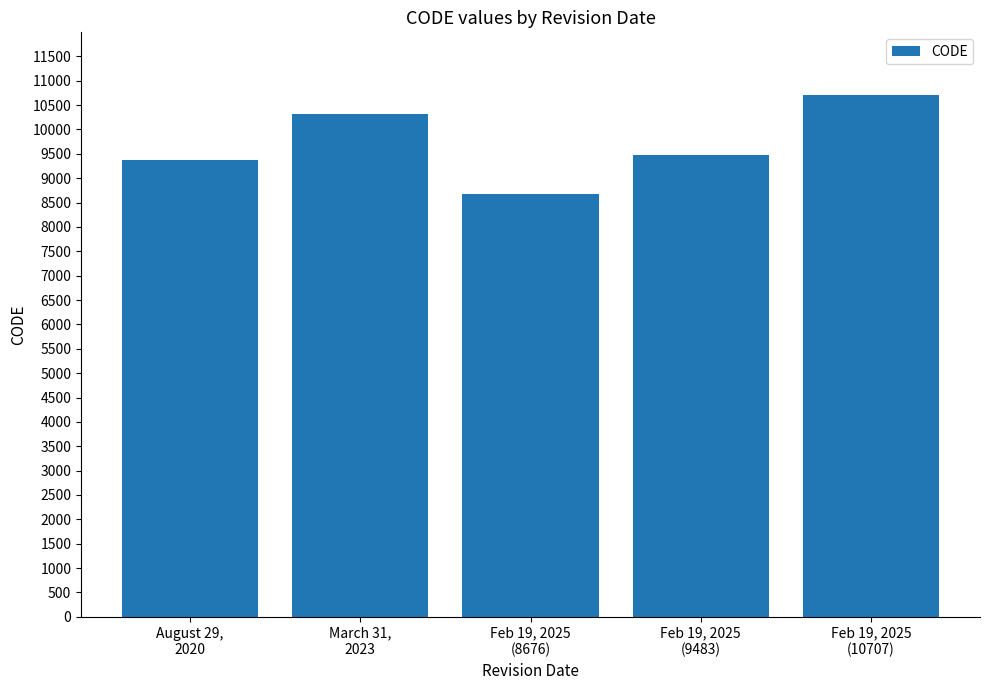

Does the chart contain any negative values?

No